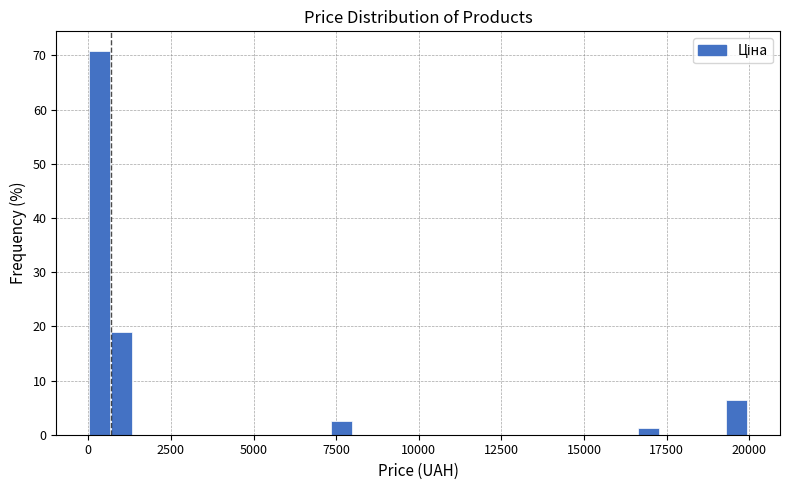

Around what value on the x-axis is the tallest bar? Give the approximate position of its centre, as read against the axis.

500